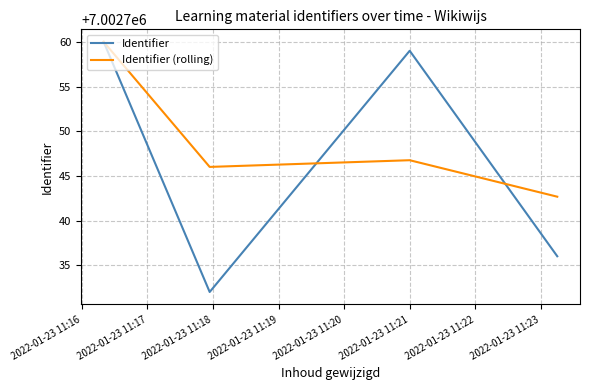

What is the lowest value of the Identifier (rolling) series?

7002742.7